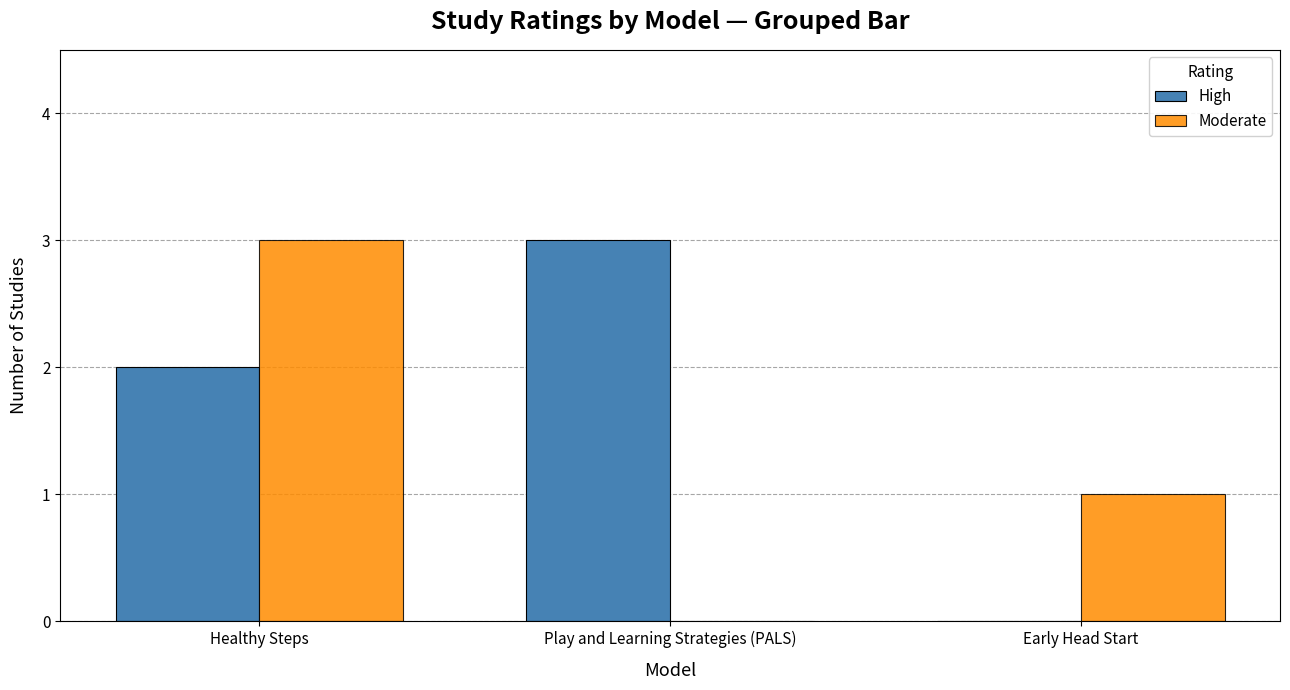

The High series shows 3 at Play and Learning Strategies (PALS). True or false?

True